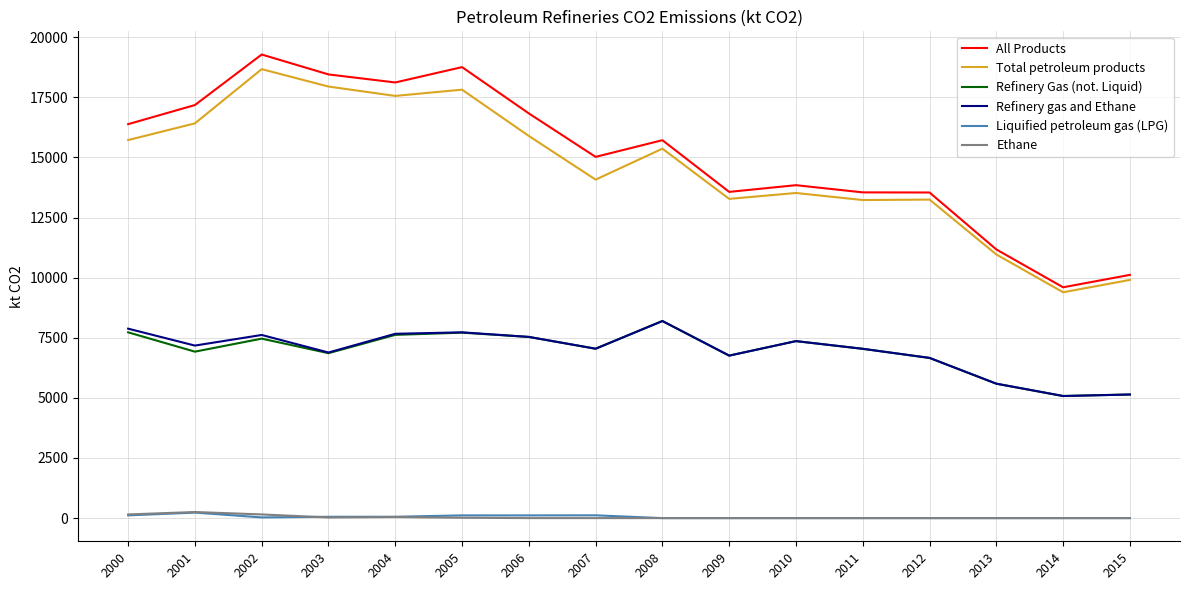

Is this an area chart (filled region under the line)?

No